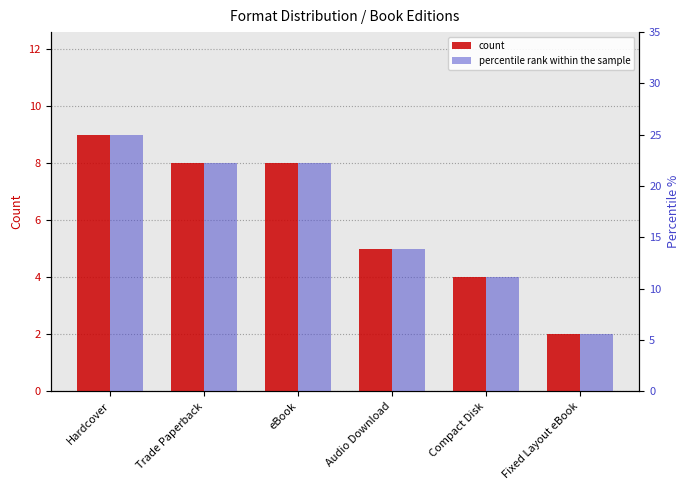

Between Trade Paperback and eBook, which is larger?

Trade Paperback